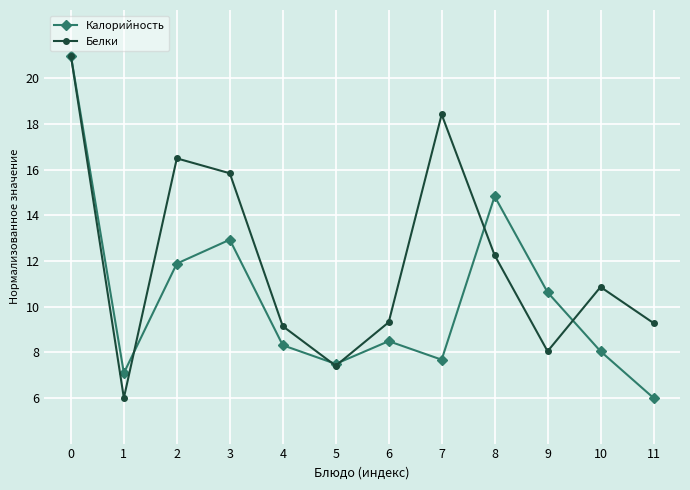

What is the difference between the maximum and minimum values in the Калорийность series?

15.0